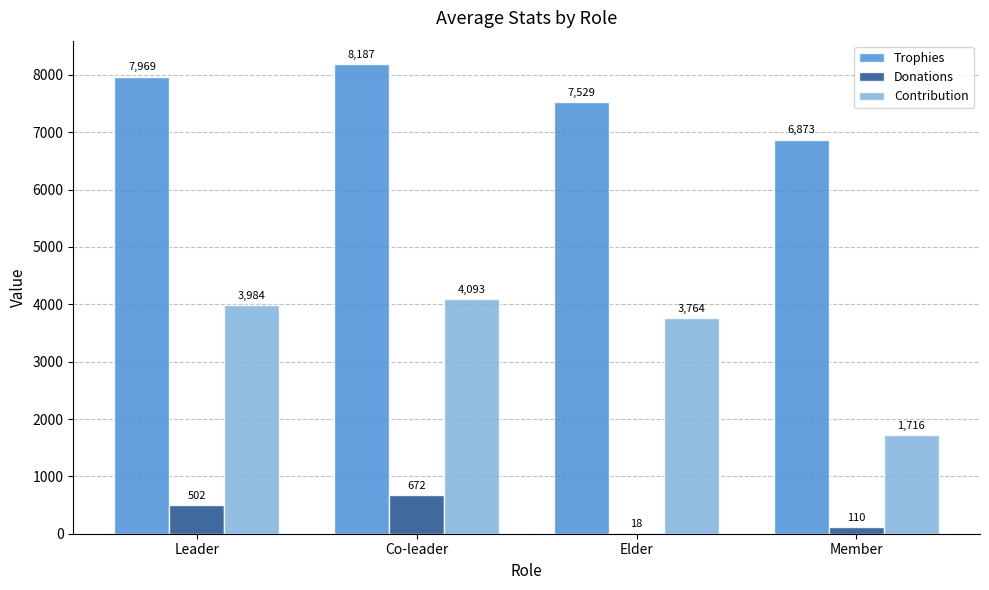

What is the total value across all series at Member?

8699